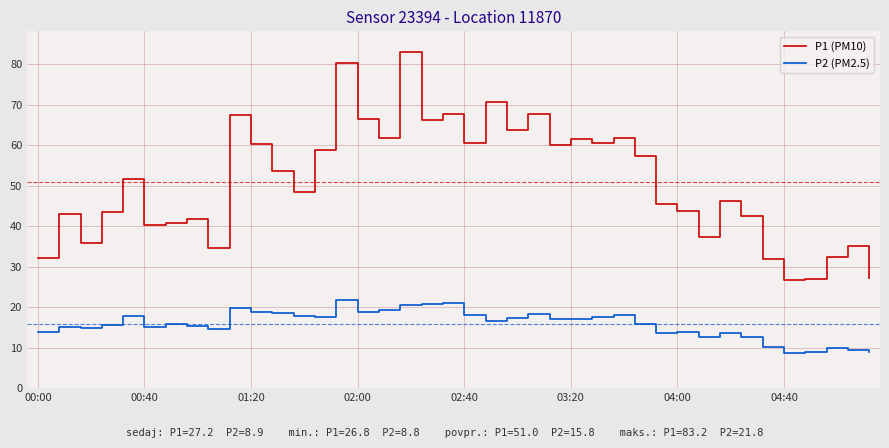

What is the difference between the maximum and second lowest values in the P2 (PM2.5) series?

12.8